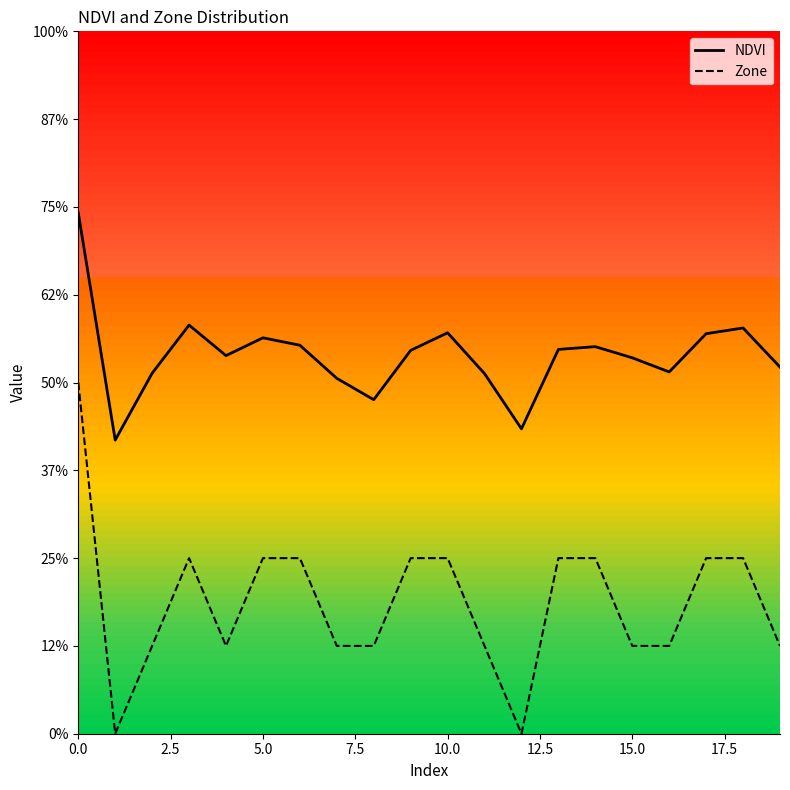

What are all the series names shown in the legend?

NDVI, Zone